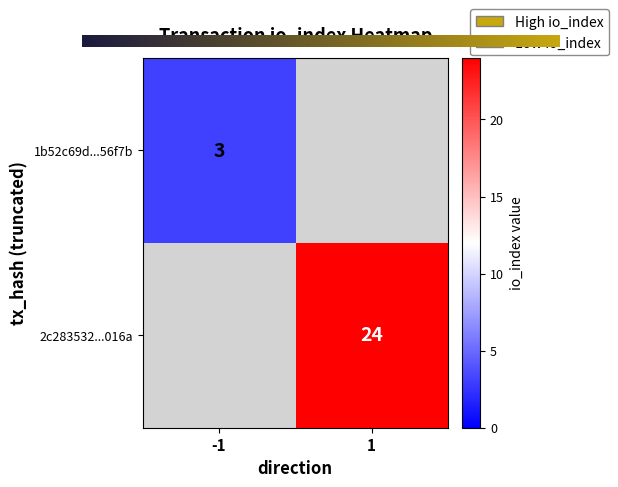

Read the 2c2835326f31501eb0af325d3f5dab060b5016a value at io_index.

24